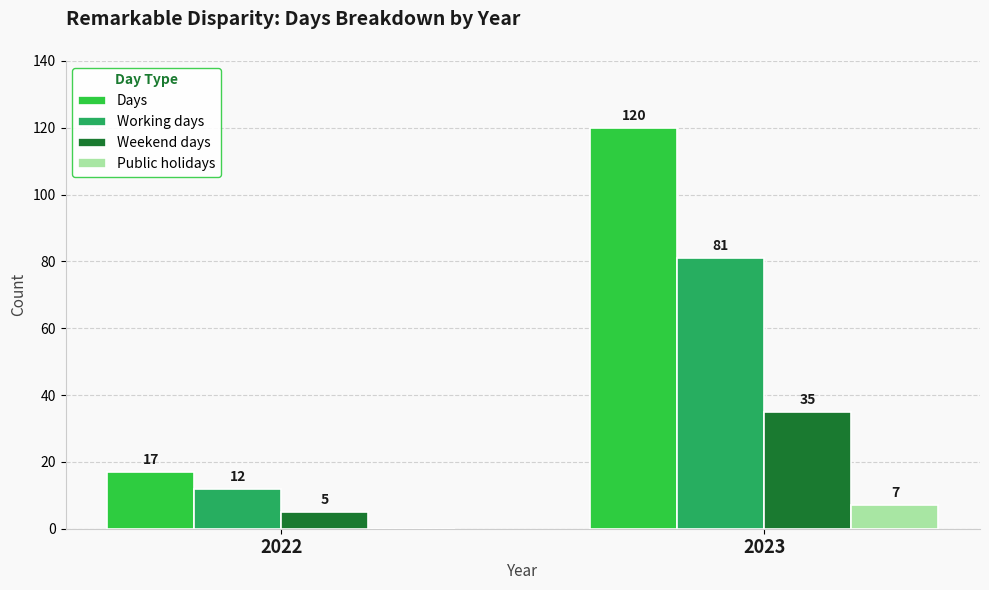

At which category does the chart reach its peak across all series?

2023